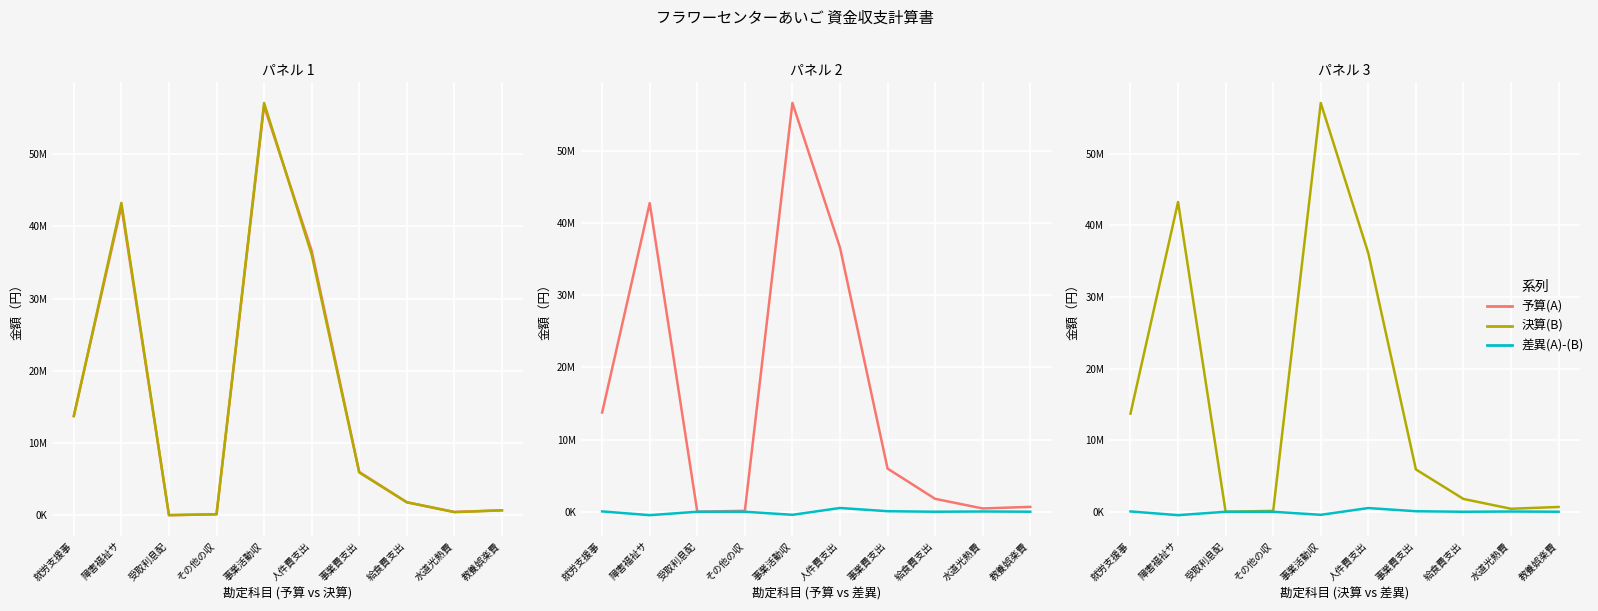

What is the value of the 差異(A)-(B) point at the 5th from the left?

-426798